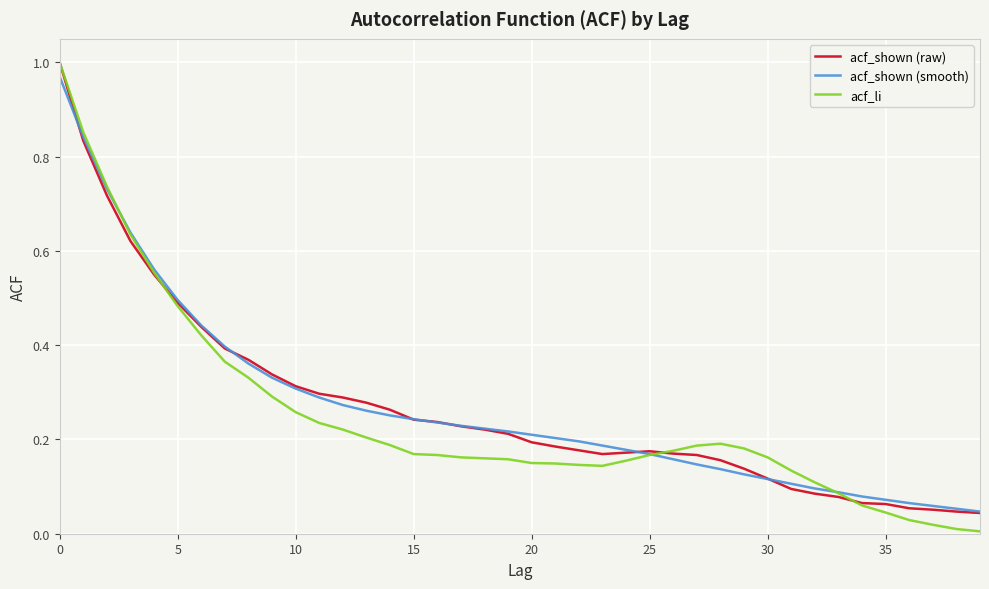

How many lines are shown in the chart?

3